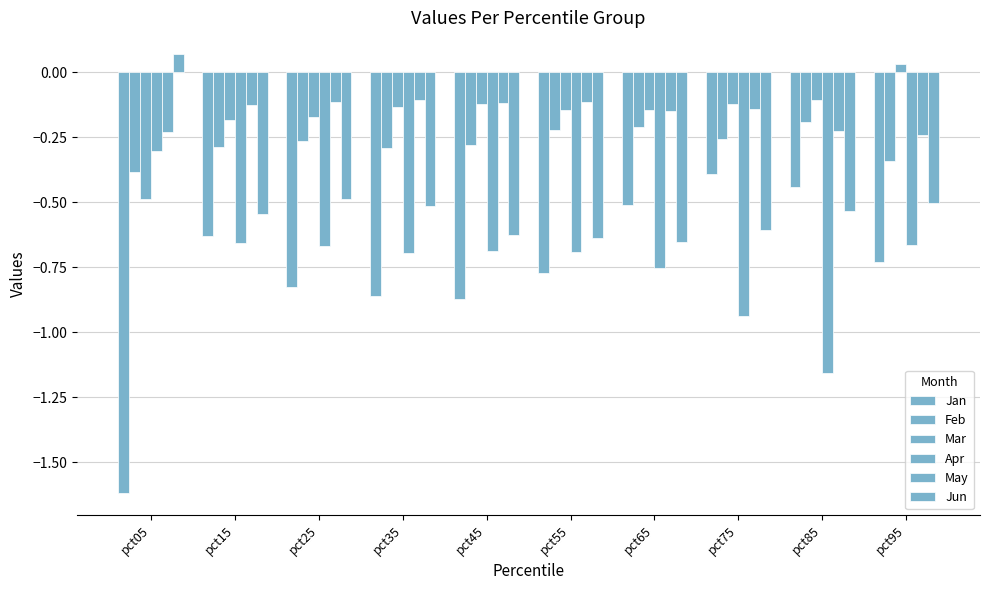

How many bars are there in each group?

6